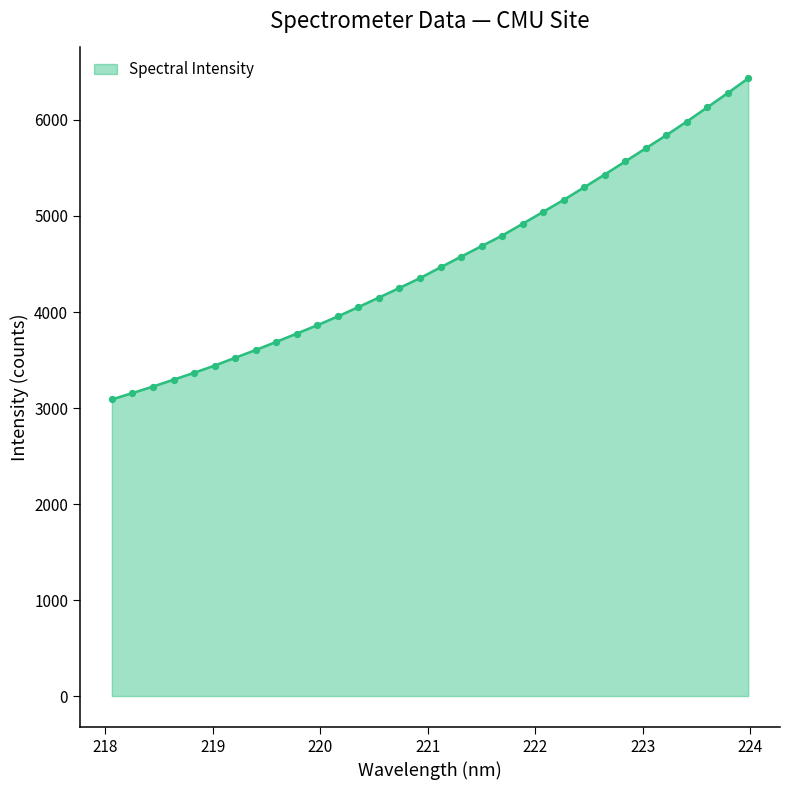

What is the difference between the maximum and minimum values?

3344.0